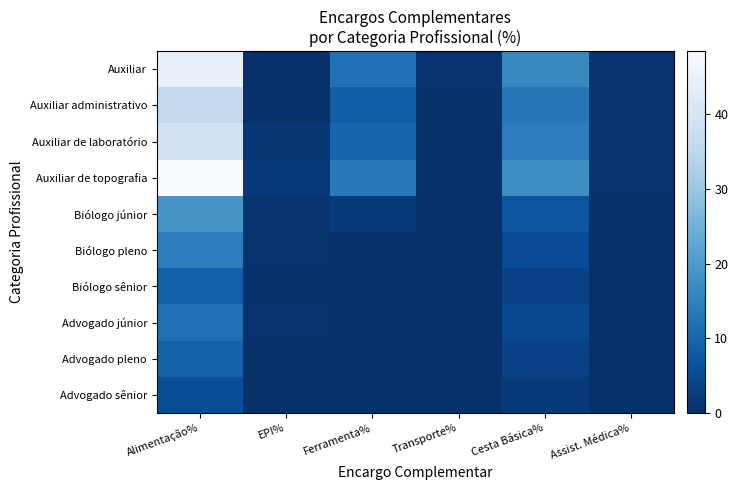

Which series has the largest total across all categories?

Auxiliar de topografia